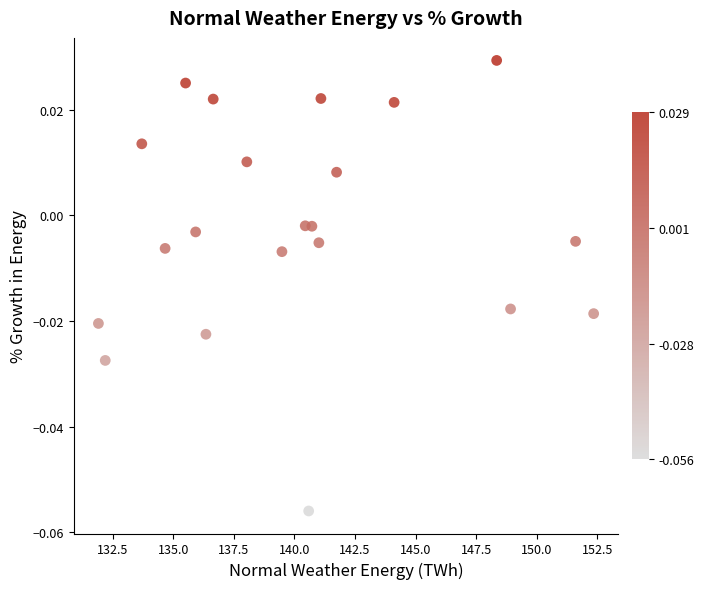

What is the range of X values (max minus min)?

20.4